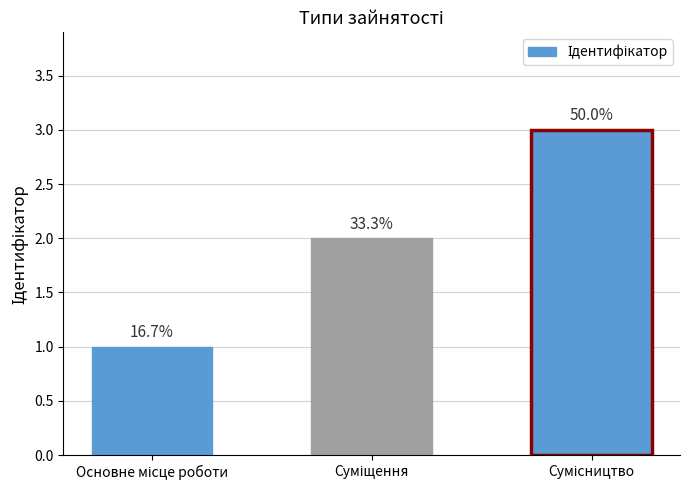

Does the chart contain any negative values?

No